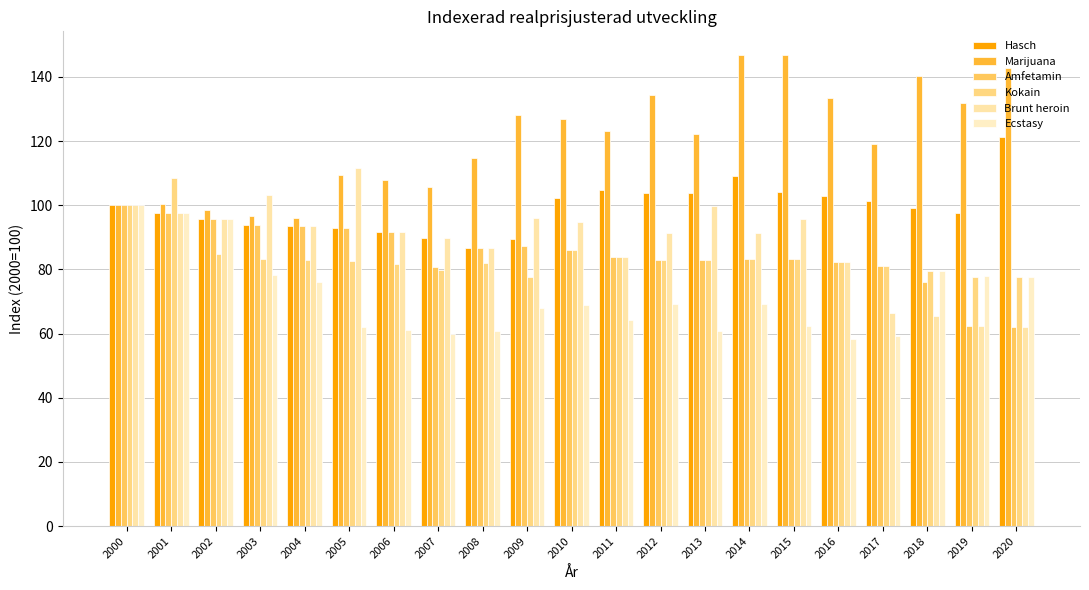

List the labels in order of Amfetamin value, smallest first.

2020, 2019, 2018, 2007, 2017, 2016, 2012, 2013, 2014, 2015, 2011, 2010, 2008, 2009, 2006, 2005, 2004, 2003, 2002, 2001, 2000